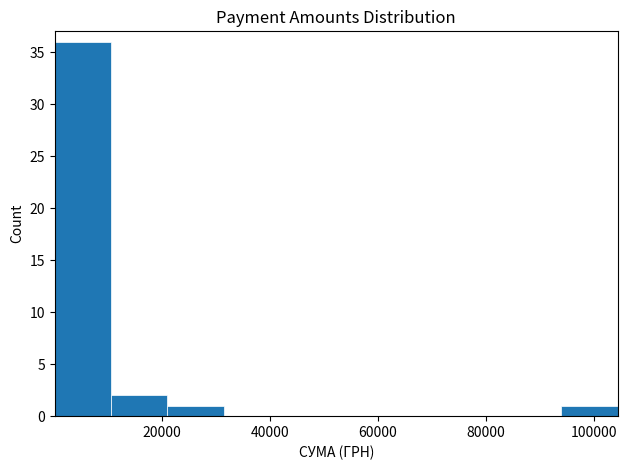

Reading left to right, transcribe this chart: for each bar, give the range it covers on the x-axis and its height. Neither the bar edges nor the heights are printed on the chart, so give them approximately, as read against the axes.

0 to 10000: 36
10000 to 20000: 2
20000 to 32000: 1
32000 to 42000: 0
42000 to 52000: 0
52000 to 62000: 0
62000 to 74000: 0
74000 to 84000: 0
84000 to 94000: 0
94000 to 104000: 1